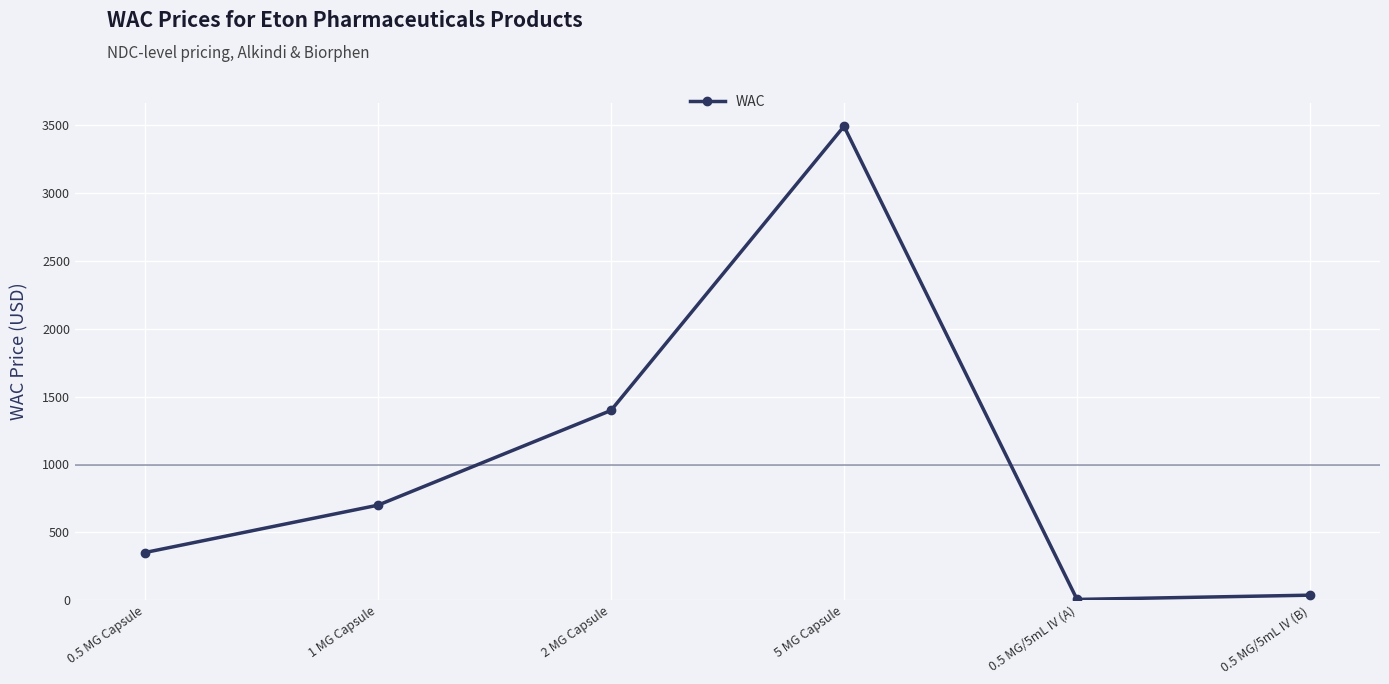

Where is the data nearest to the value 1748?

2 MG Capsule